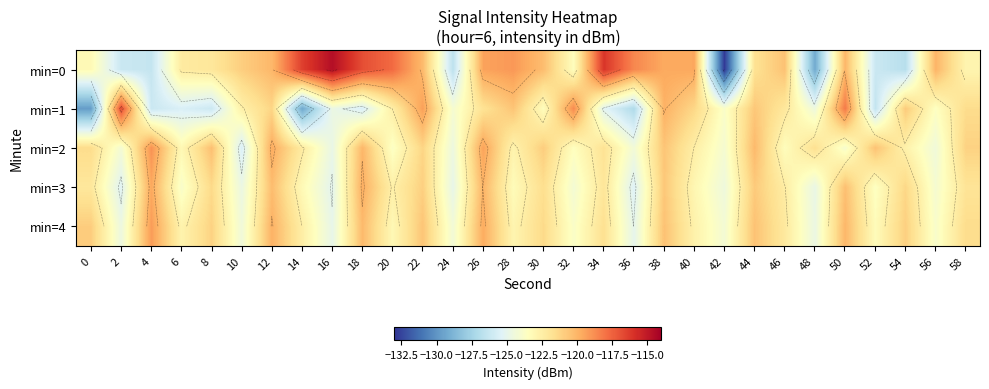

Which series has the largest range (max minus min)?

min=0